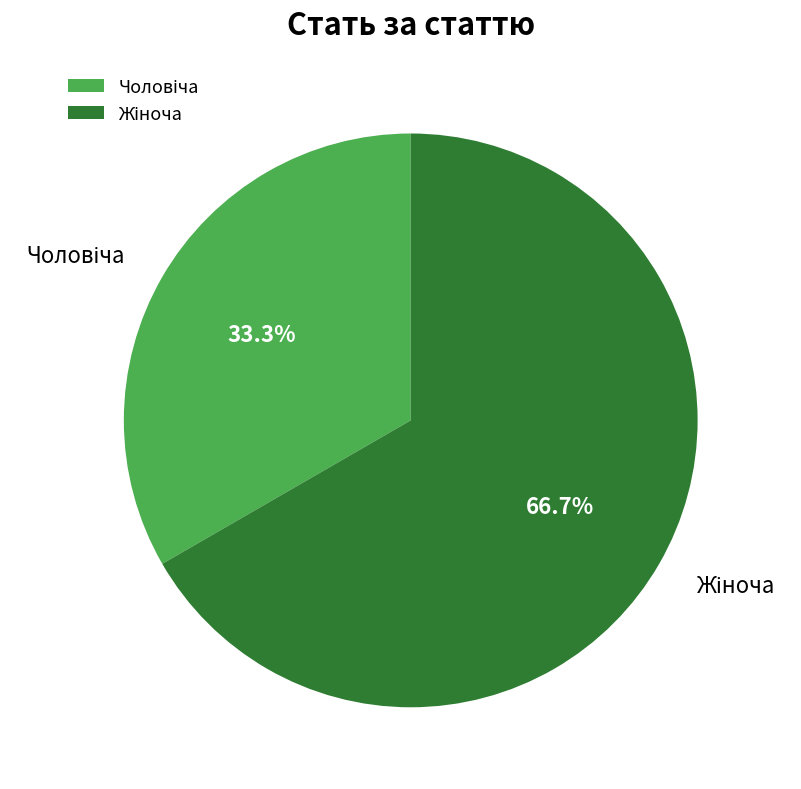

Is there a majority slice in this chart?

Yes